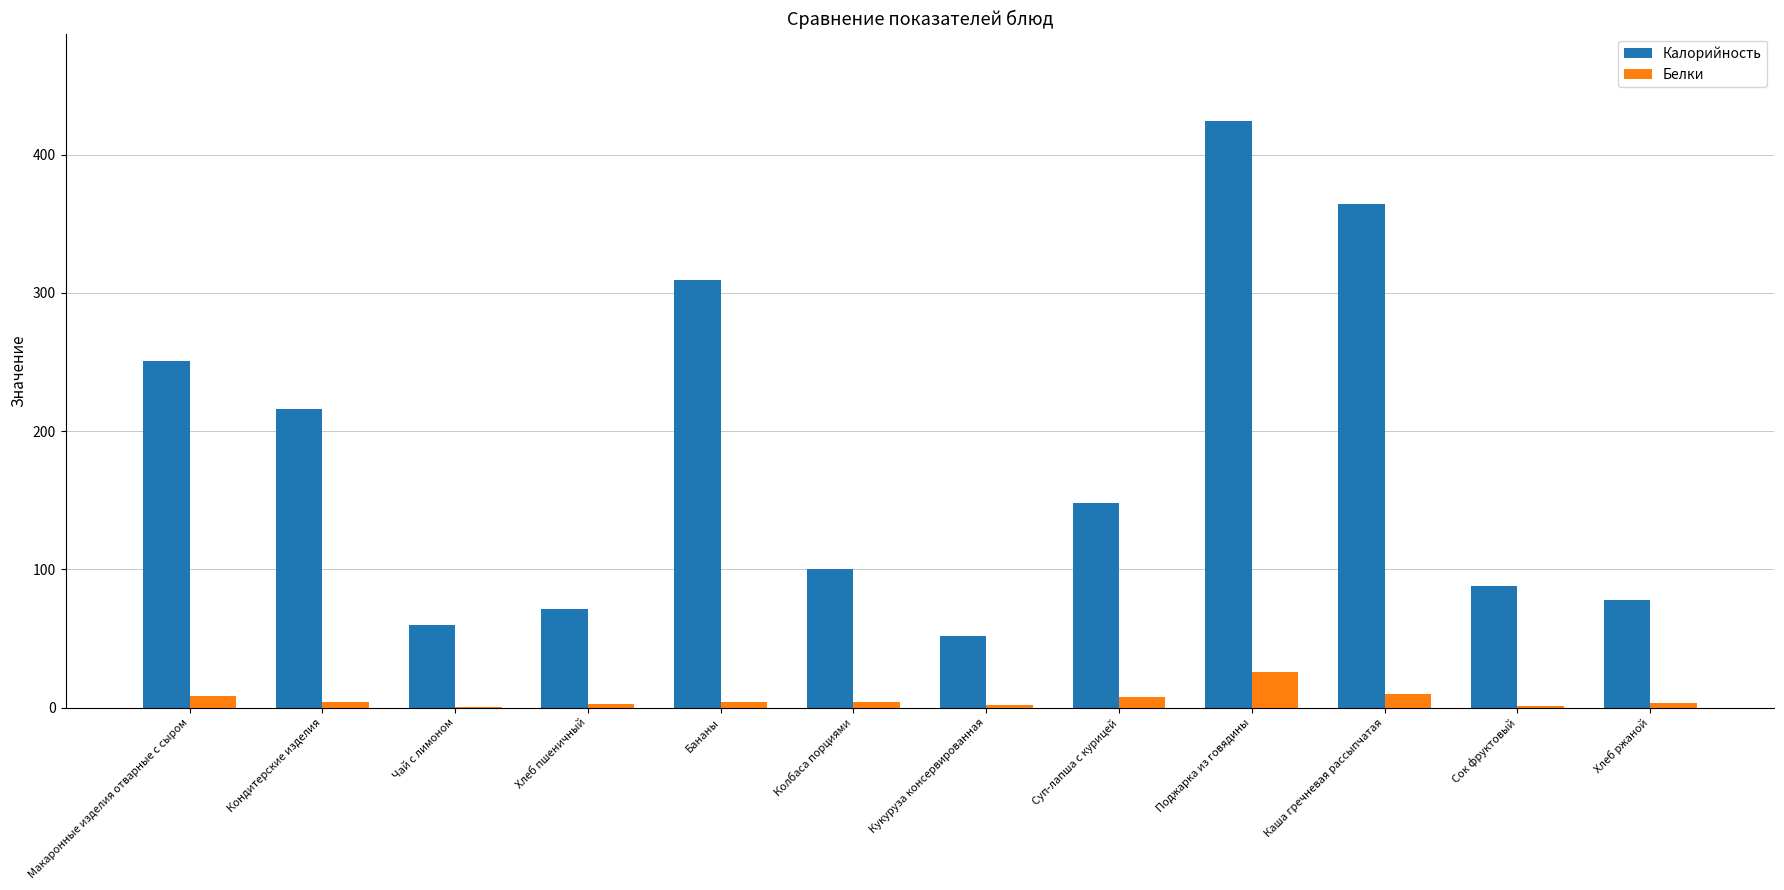

What is the maximum value shown in the chart?

424.0